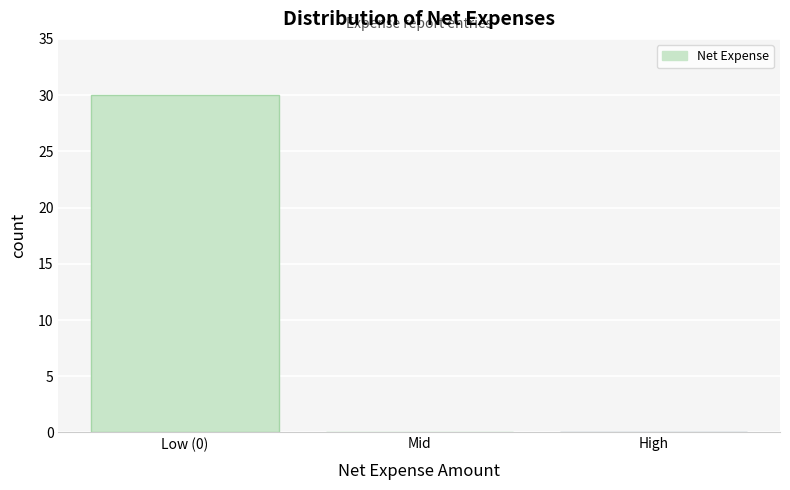

Reading left to right, list all the values displayed in this chart.

Low (0)=30	Mid=0	High=0